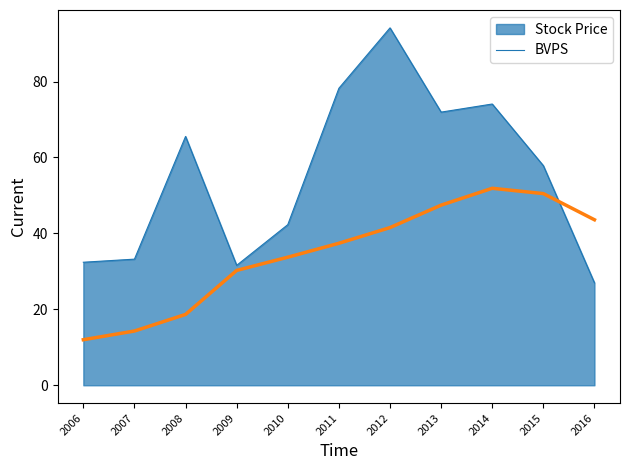

Which category has the lowest value across all series?

2006